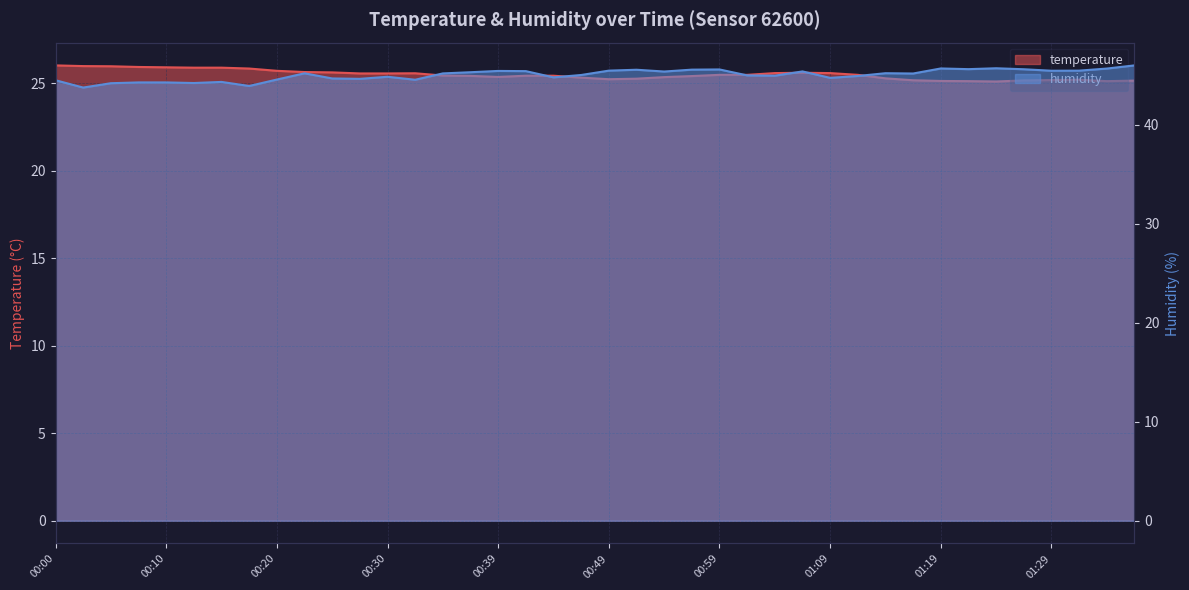

The humidity series shows 45.4 at 00:54. True or false?

True